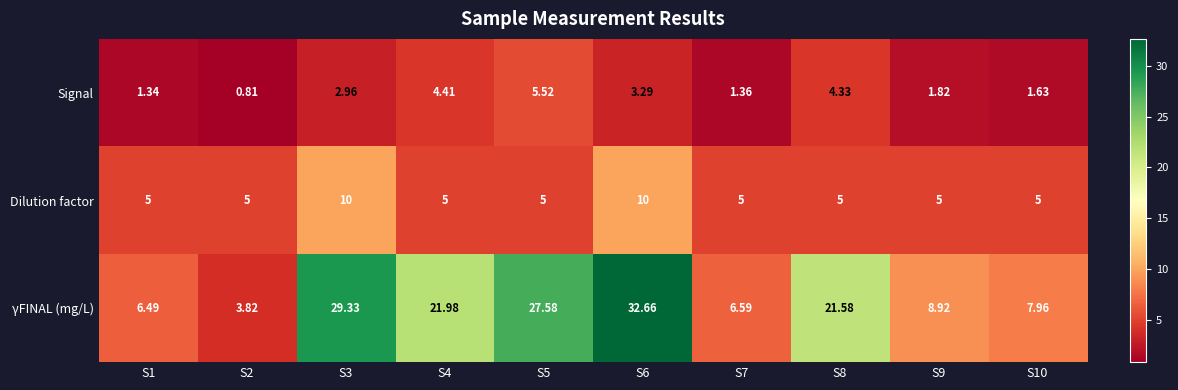

Which series has the largest total across all categories?

γFINAL (mg/L)